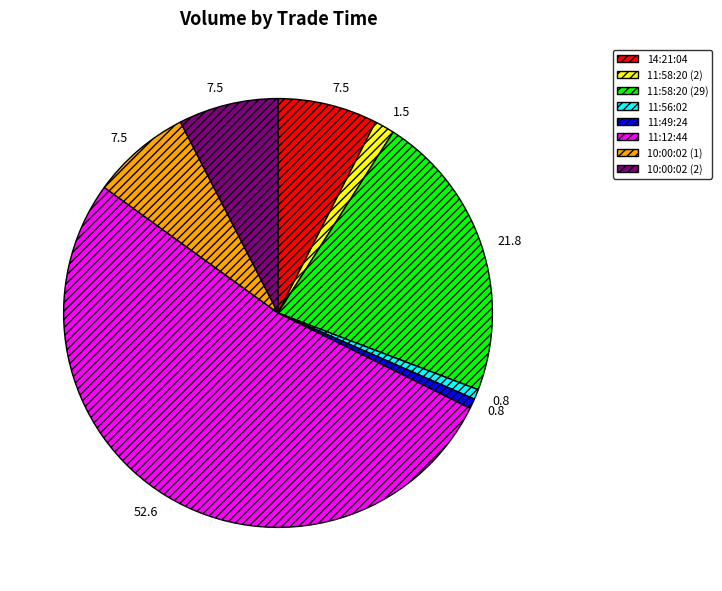

Between 11:12:44 and 11:58:20 (2), which is larger?

11:12:44